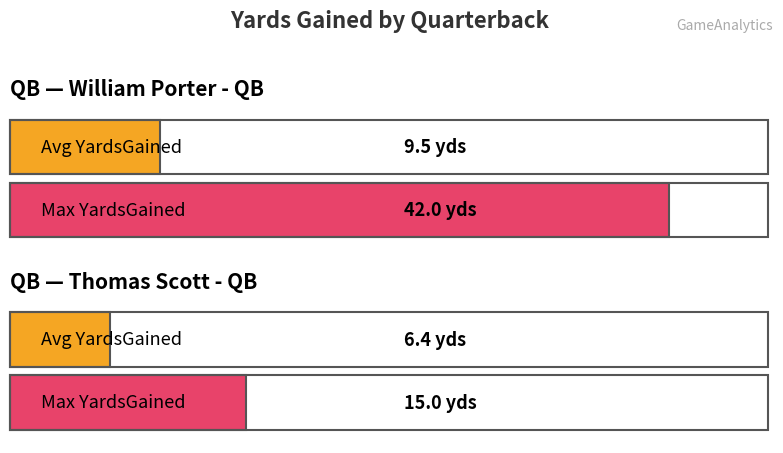

True or false: Avg YardsGained has a value of 6.2 at #84 Joshua Dorsey - WR.

False